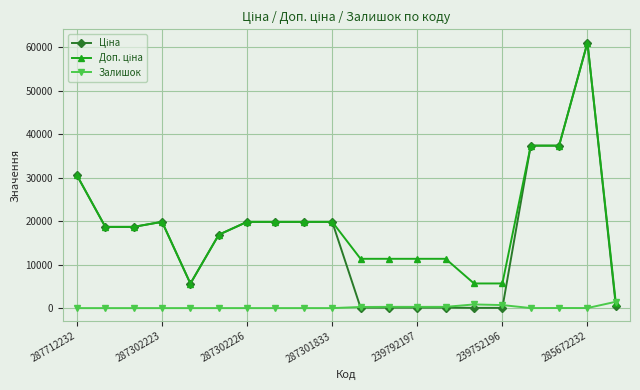

True or false: Залишок has more than 1 points higher than both neighbors.

True